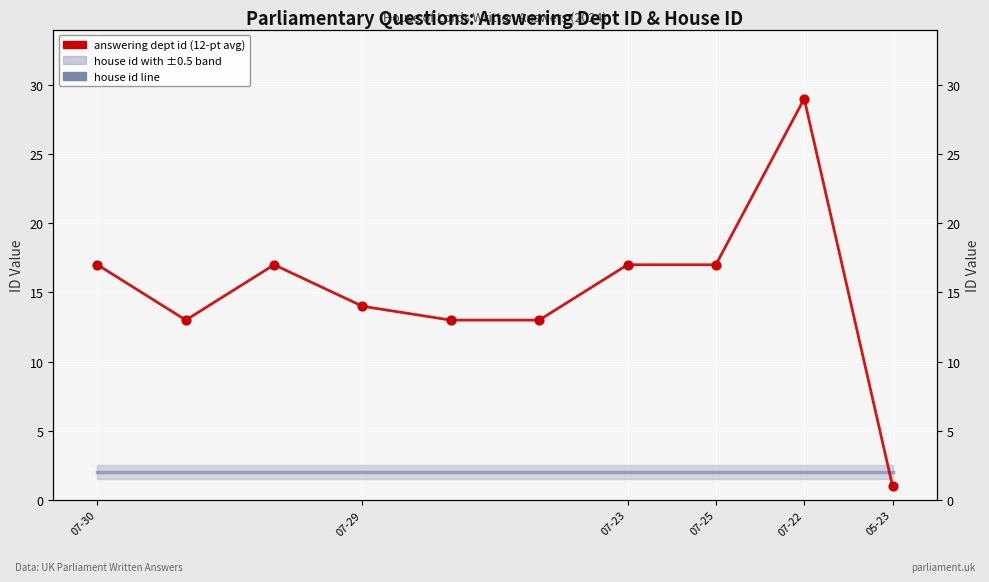

Which series contains the lowest Y value?

answering dept id